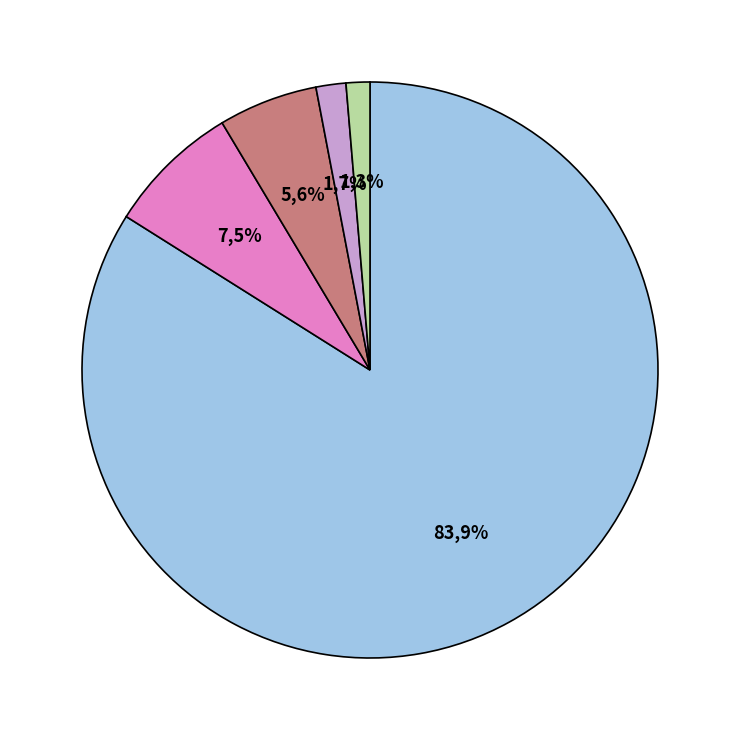

The Auslandschweizer slice represents 29% of the pie. True or false?

False